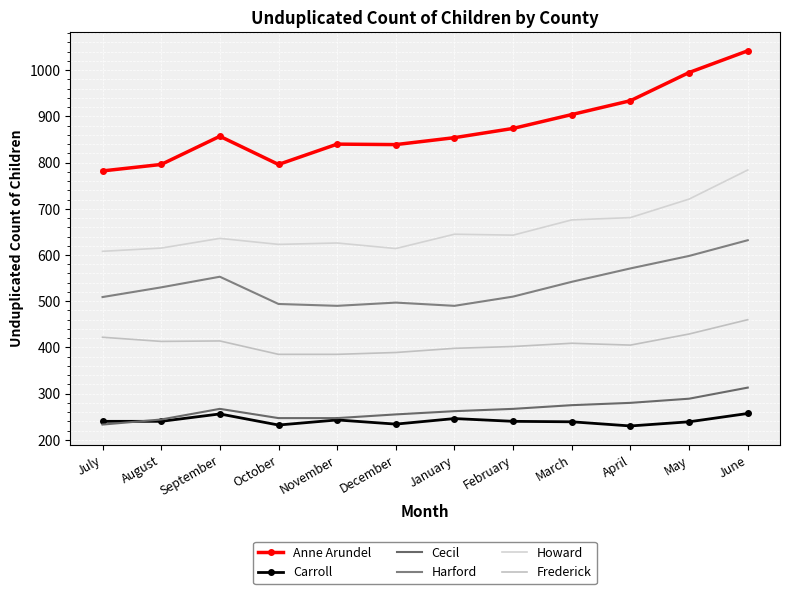

What is the label of the 6th point from the right?

January